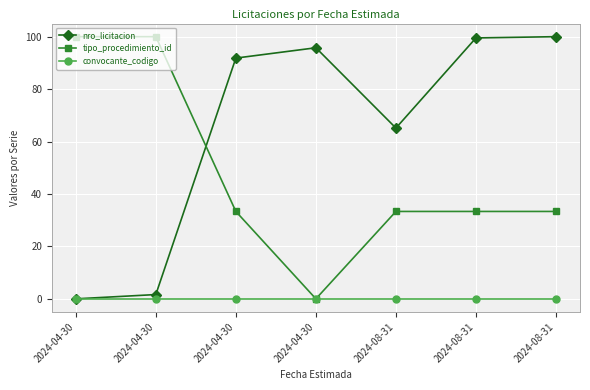

How many lines are shown in the chart?

3